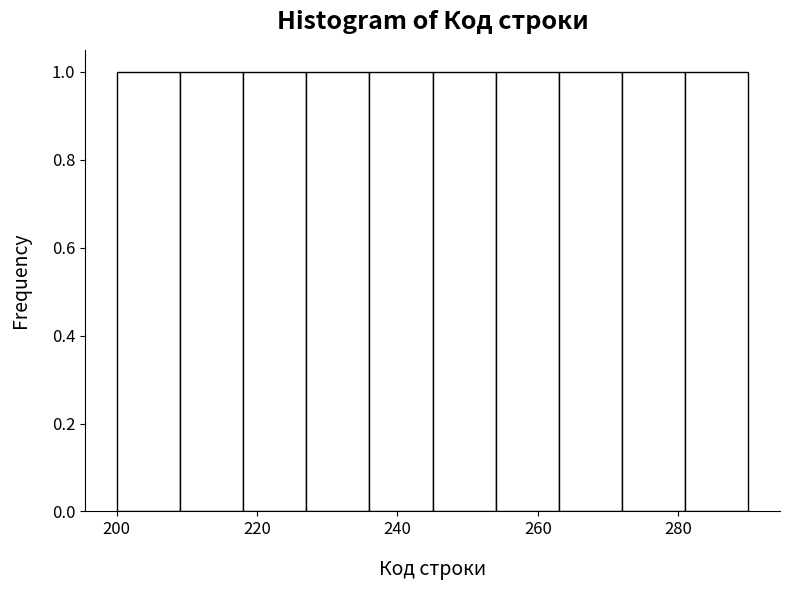

What is the height of the bar covering 281 to 290 on the x-axis? Neither the bar edges nor the heights are printed on the chart, so give them approximately, as read against the axes.

1